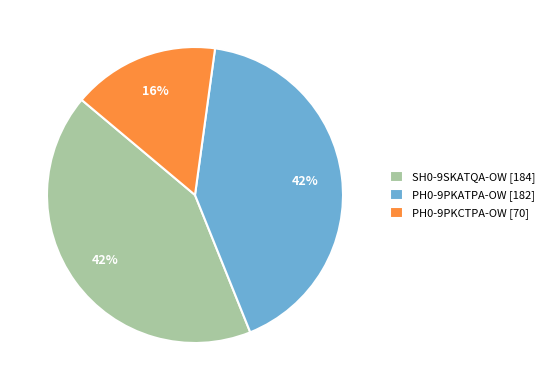

Is the sum of PH0-9PKATPA-OW [182] and PH0-9PKCTPA-OW [70] greater than half?

Yes